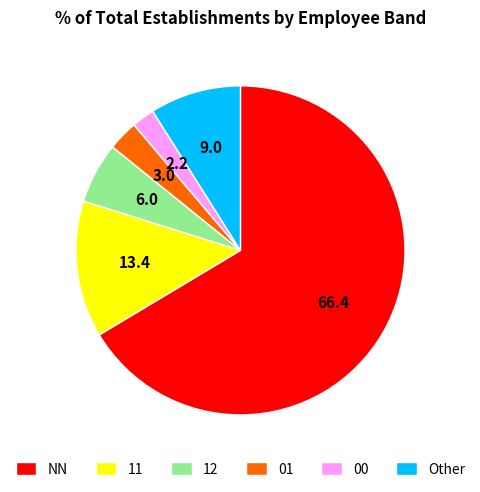

The 11 slice represents 21% of the pie. True or false?

False